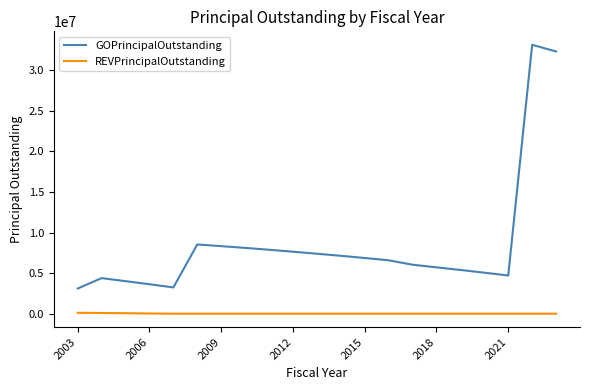

True or false: REVPrincipalOutstanding and GOPrincipalOutstanding intersect in this chart.

False